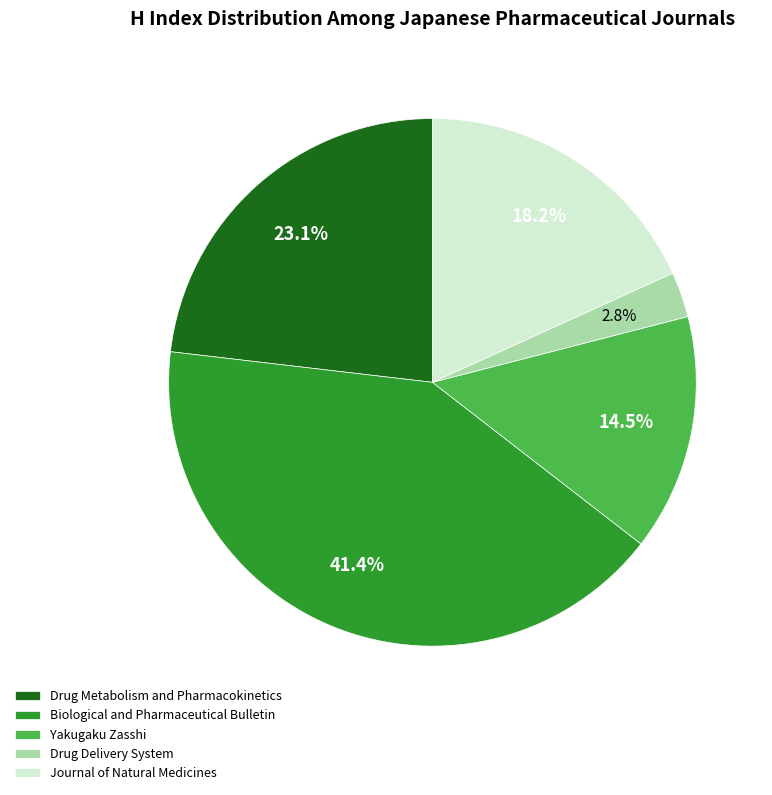

To the nearest percent, what is the average slice percentage?

20%